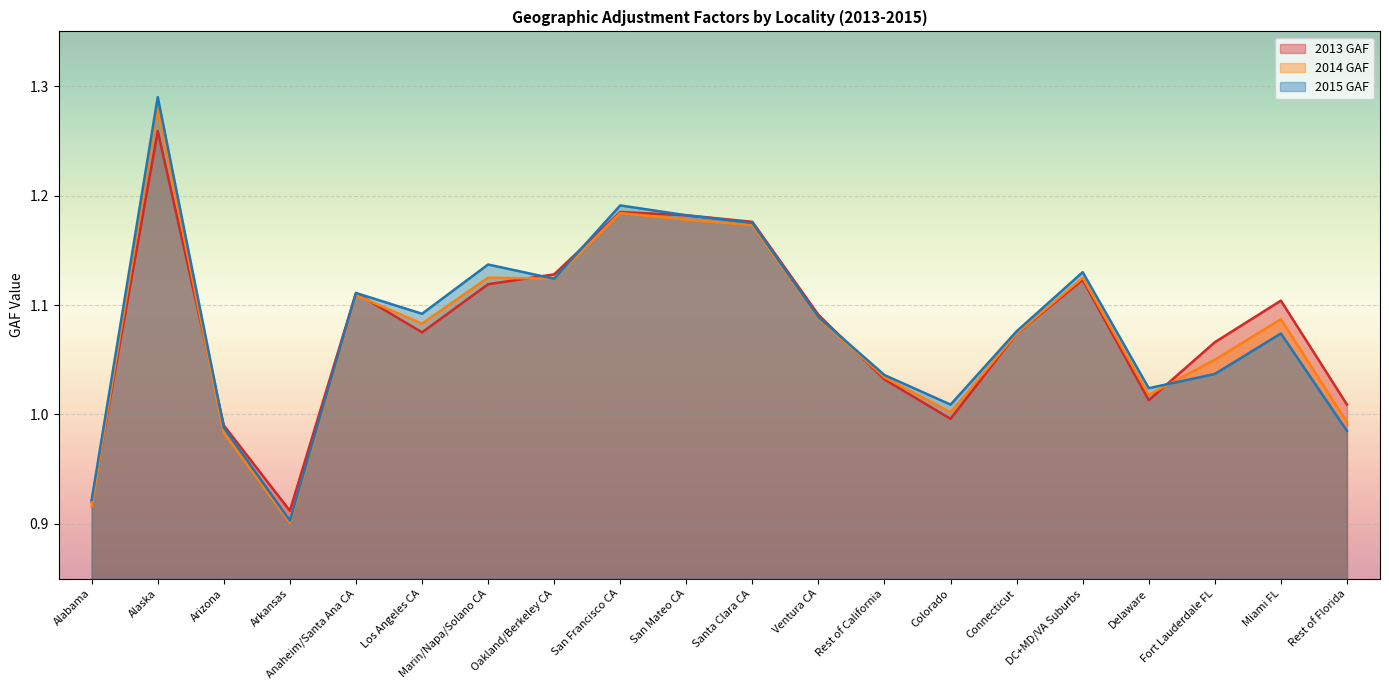

How many lines are shown in the chart?

3